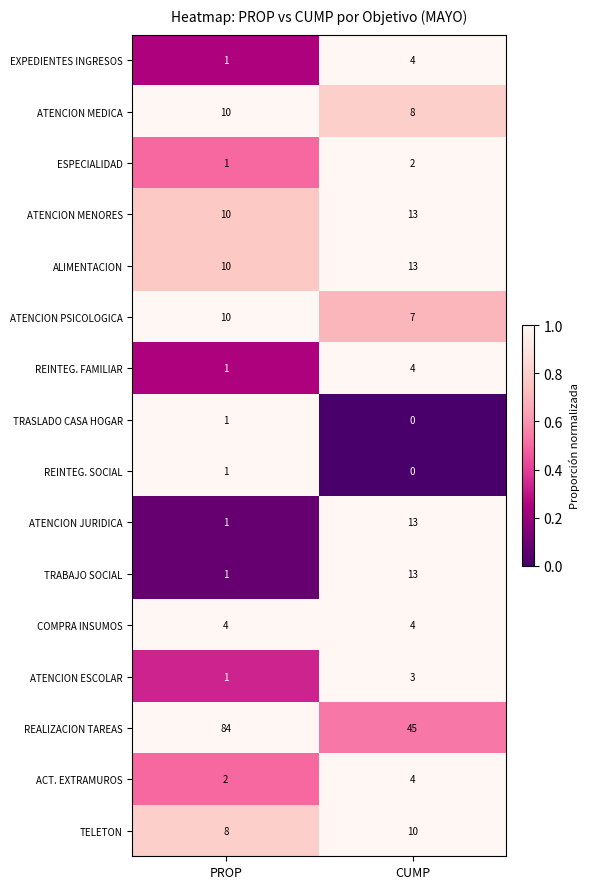

Between PROP and CUMP, which series saw the biggest shift?

REALIZACION TAREAS